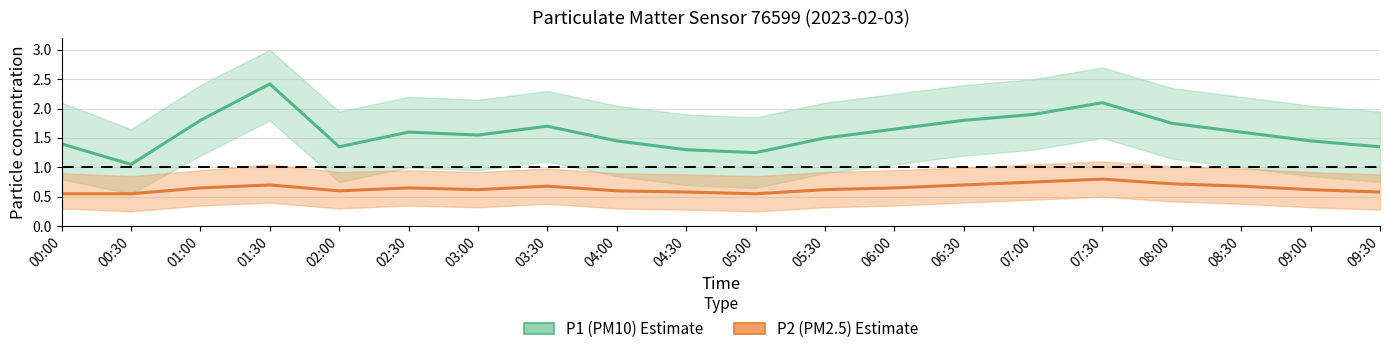

What is the lowest value of the P2 (PM2.5) series?

0.6